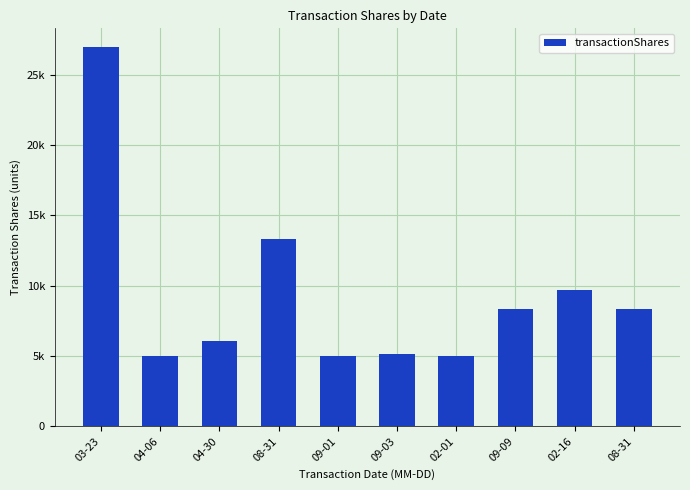

Does the chart contain any negative values?

No